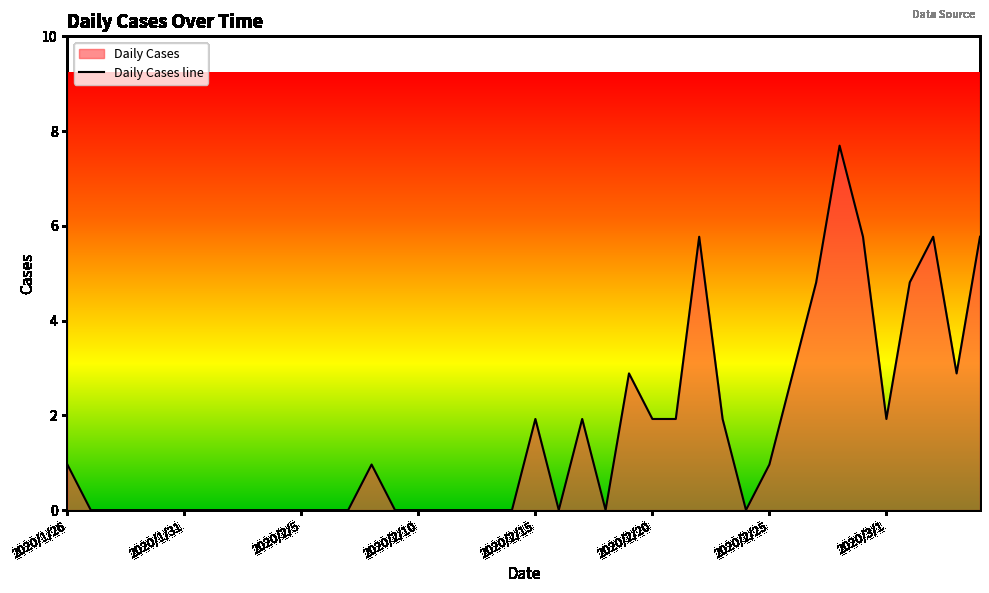

Between 2020/2/13 and 2020/2/17, which is larger?

2020/2/17